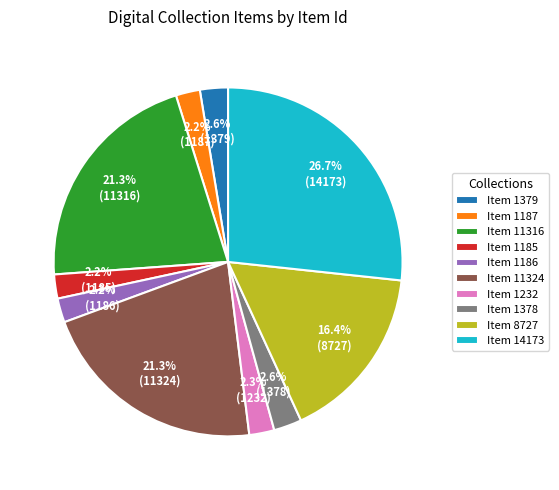

To the nearest percent, what is the average slice percentage?

10%